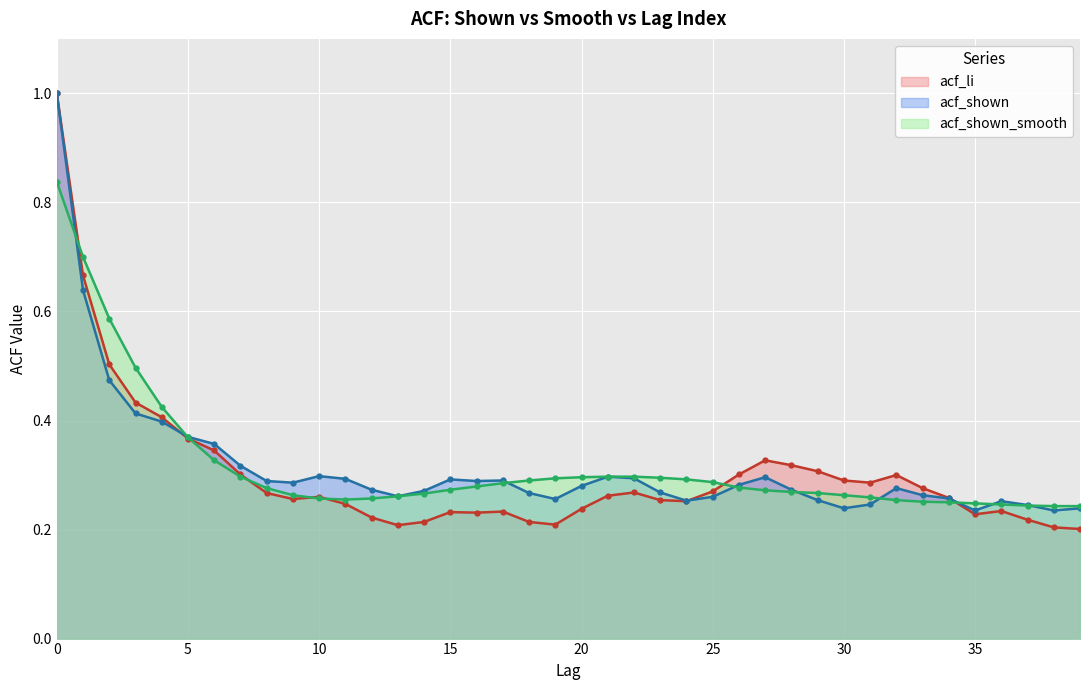

The acf_shown_smooth series shows 0.2 at 18. True or false?

False